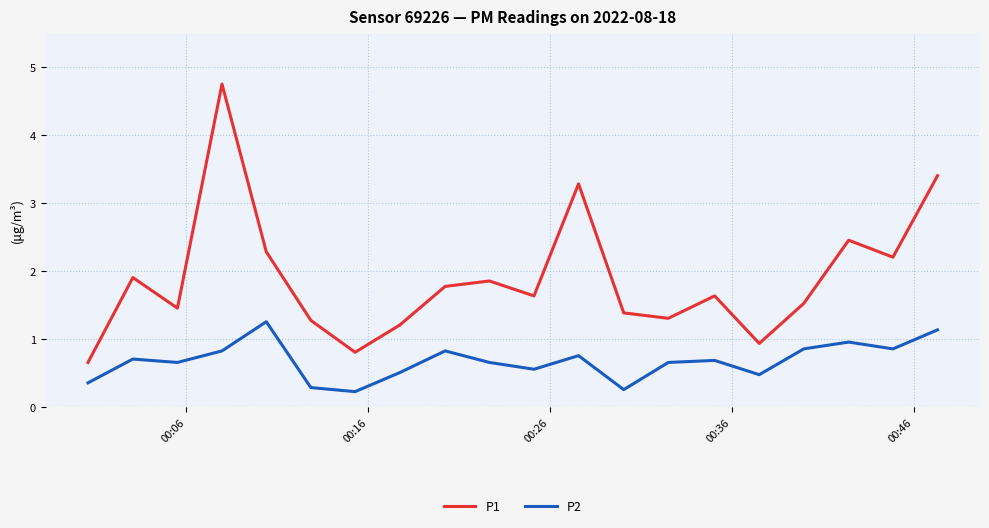

What are all the series names shown in the legend?

P1, P2